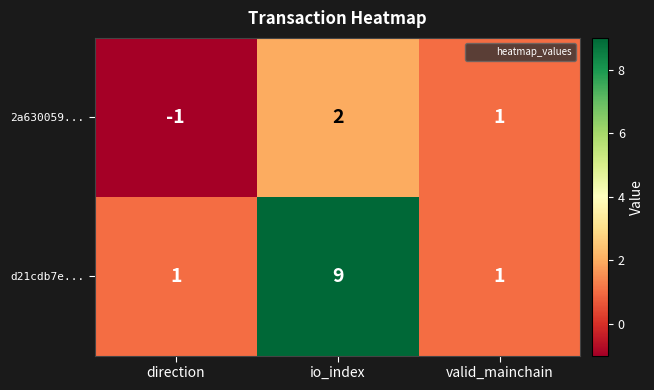

Where does the 2a630059... series first go above 1?

io_index